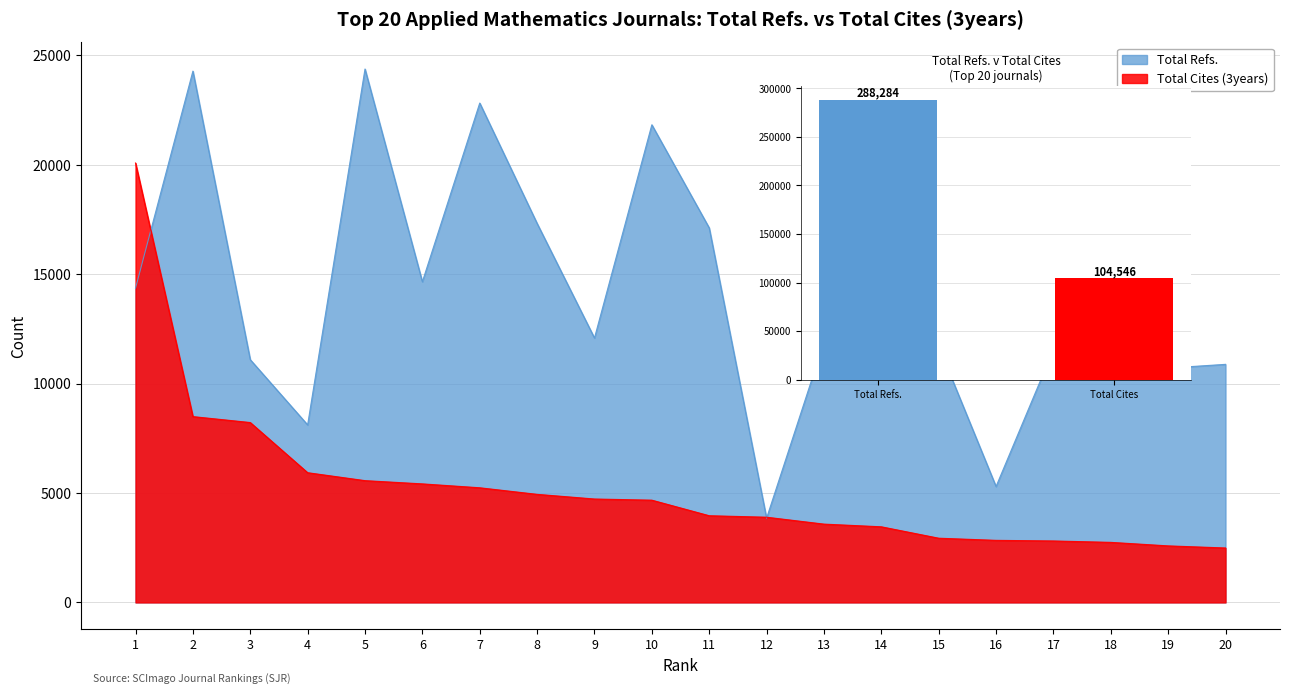

What is the total value across all series at 11?

21074